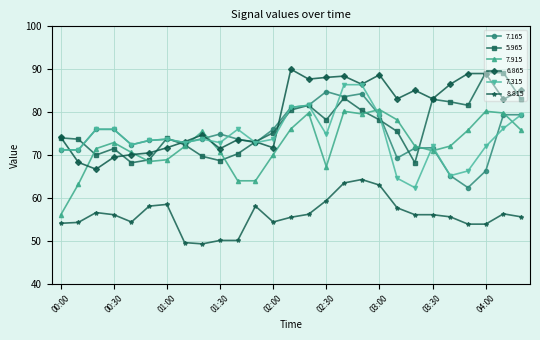

What is the maximum value shown in the chart?

90.0